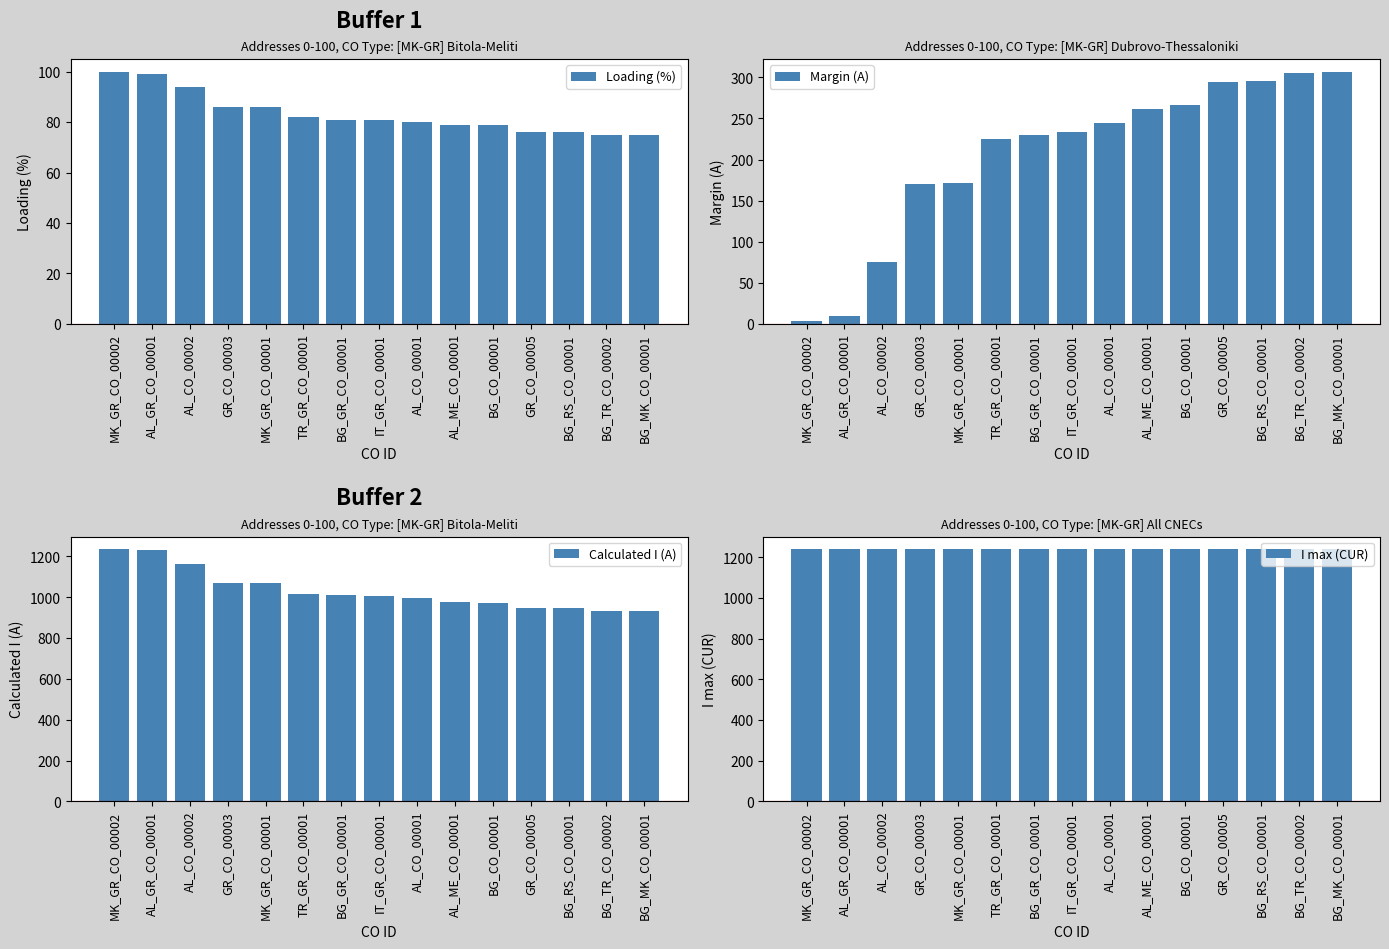

List the series in order of their peak value, highest first.

I max (CUR), Calculated I (A), Margin (A), Loading (%)